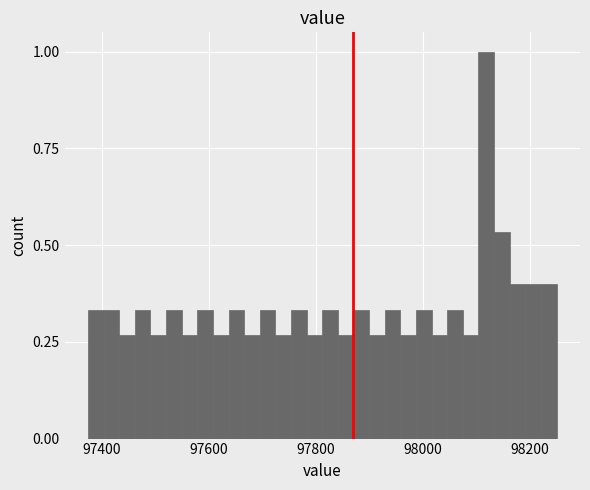

Around what value on the x-axis is the tallest bar? Give the approximate position of its centre, as read against the axis.

98120